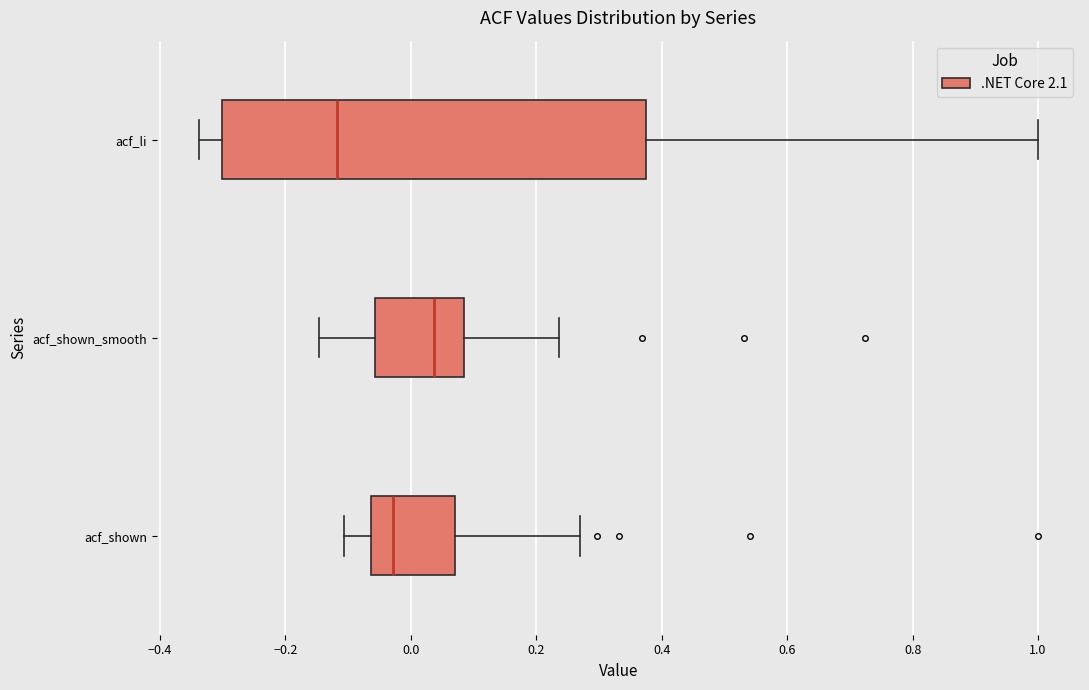

Where does the right whisker of the box for acf_li end on the x-axis? The values are not printed on the chart, so give them approximately, as read against the axis.

1.00